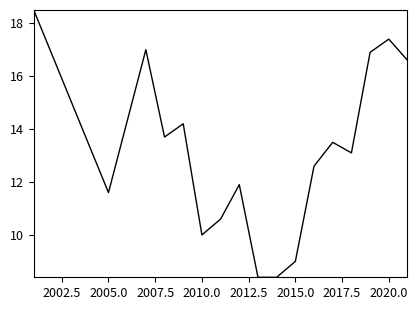

Reading left to right, transcribe all the data shown in this chart.

18.5	11.6	17.0	13.7	14.2	10.0	10.6	11.9	8.4	8.4	9.0	12.6	13.5	13.1	16.9	17.4	16.6